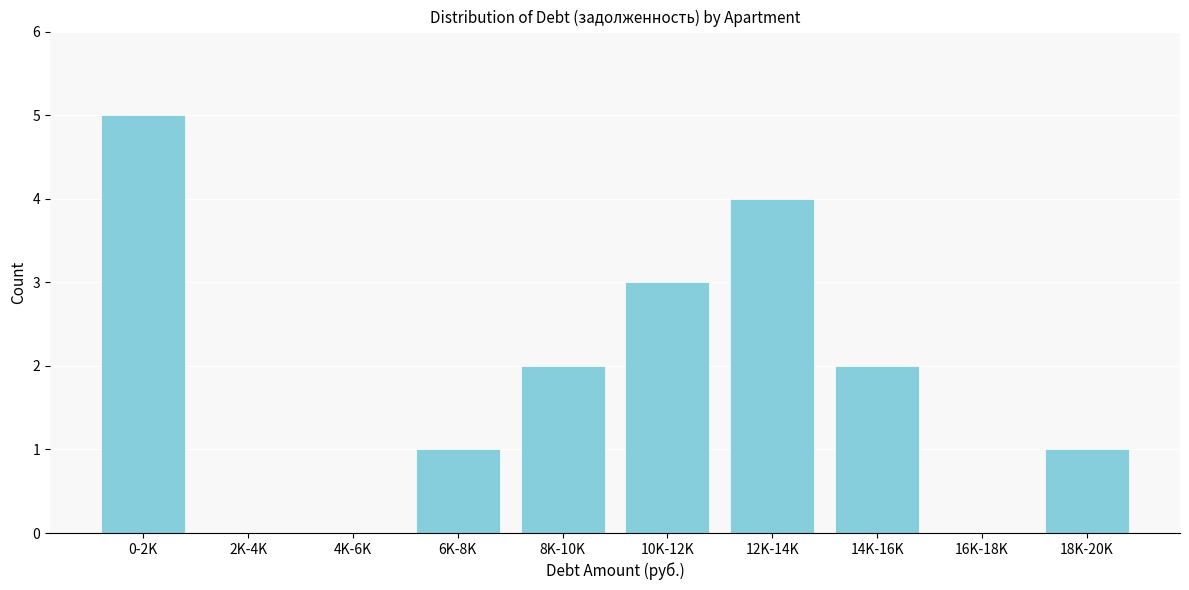

Reading right to left, extract all data points from this chart.

18K-20K=1	16K-18K=0	14K-16K=2	12K-14K=4	10K-12K=3	8K-10K=2	6K-8K=1	4K-6K=0	2K-4K=0	0-2K=5